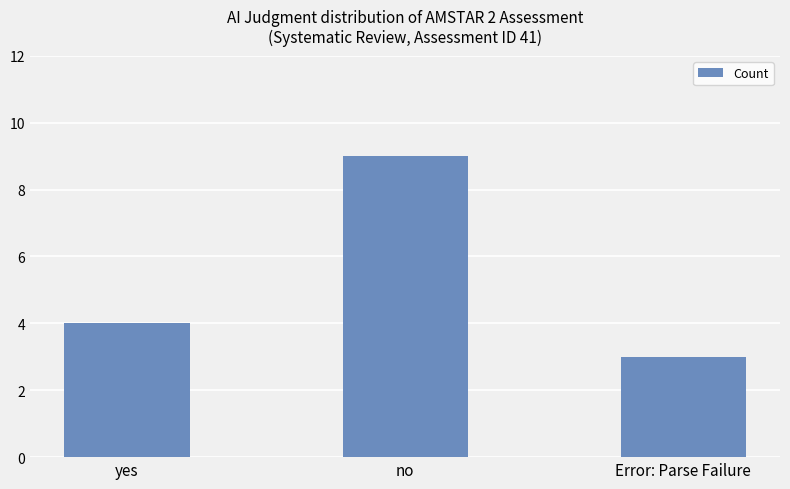

Reading right to left, list all the values displayed in this chart.

Error: Parse Failure=3	no=9	yes=4